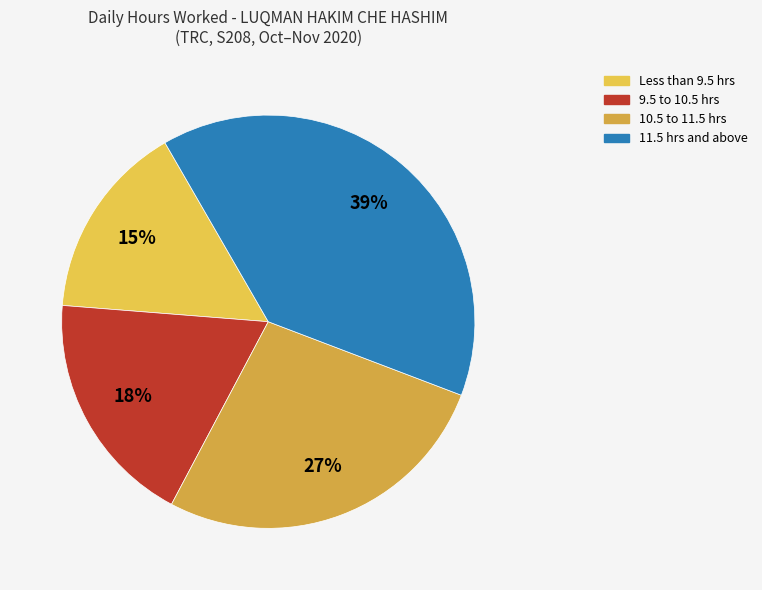

How many segments does this pie chart have?

4